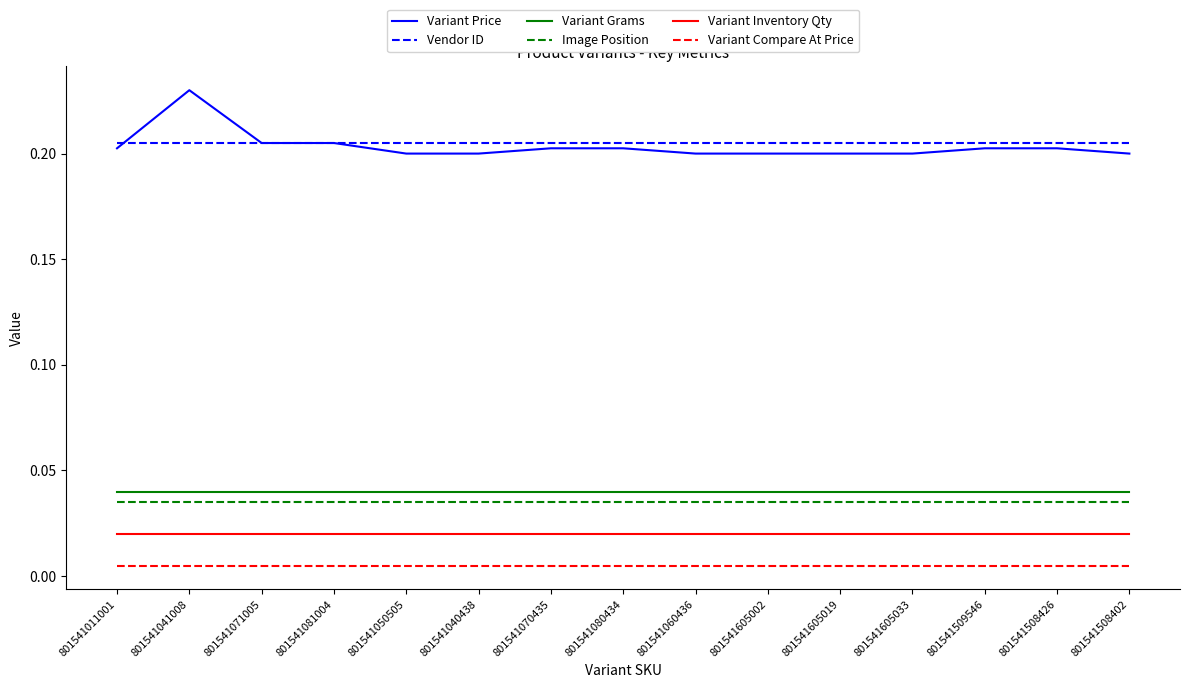

What are all the series names shown in the legend?

Variant Price, Vendor ID, Variant Grams, Image Position, Variant Inventory Qty, Variant Compare At Price